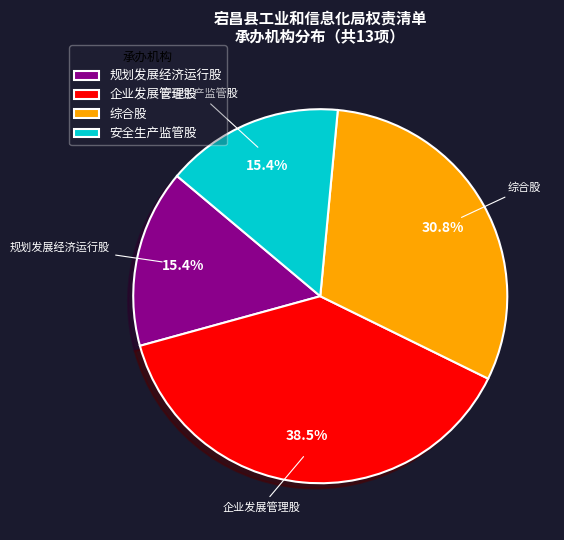

Which slice is the largest?

企业发展管理股